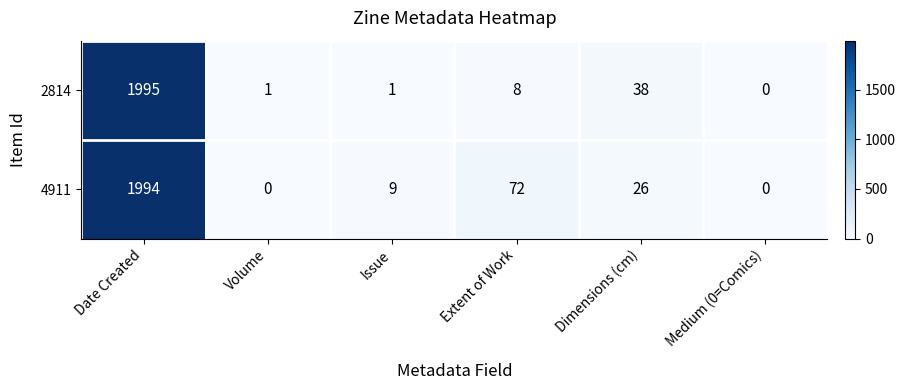

What is the difference between the second highest and second lowest values in the 2814 series?

37